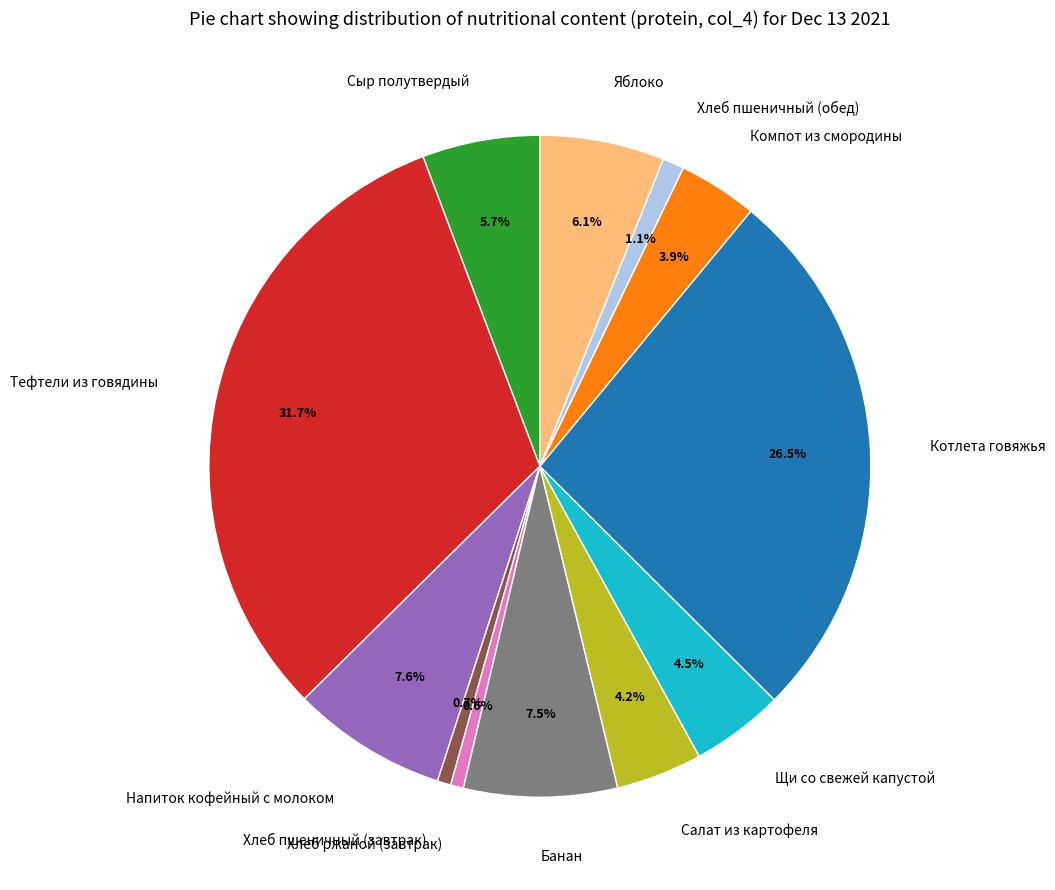

How many segments does this pie chart have?

12